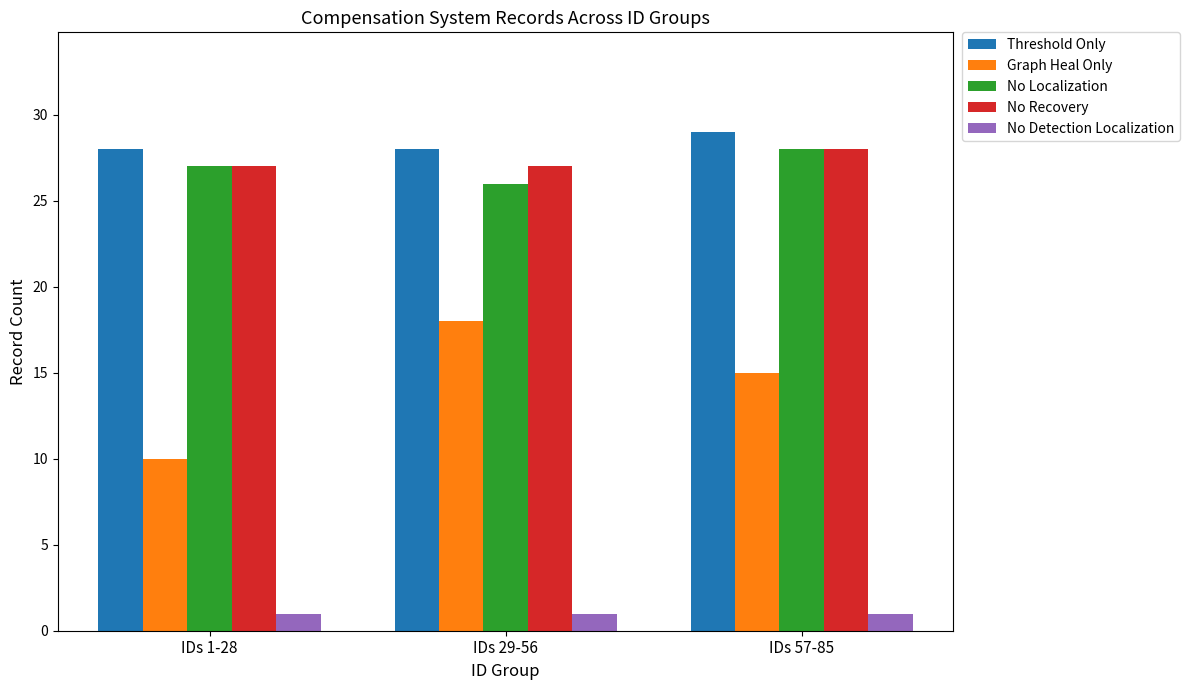

Reading left to right, extract all data points from this chart.

Threshold Only: IDs 1-28=28	IDs 29-56=28	IDs 57-85=29
Graph Heal Only: IDs 1-28=10	IDs 29-56=18	IDs 57-85=15
No Localization: IDs 1-28=27	IDs 29-56=26	IDs 57-85=28
No Recovery: IDs 1-28=27	IDs 29-56=27	IDs 57-85=28
No Detection Localization: IDs 1-28=1	IDs 29-56=1	IDs 57-85=1